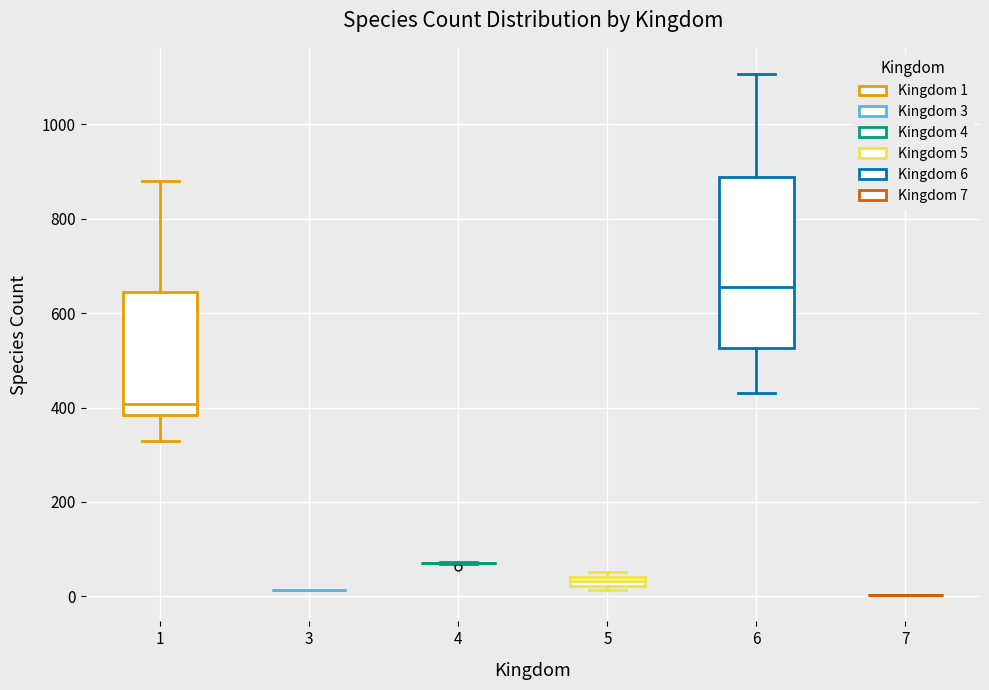

Comparing the boxes themselves (not the whiskers), which one is the tallest?

6